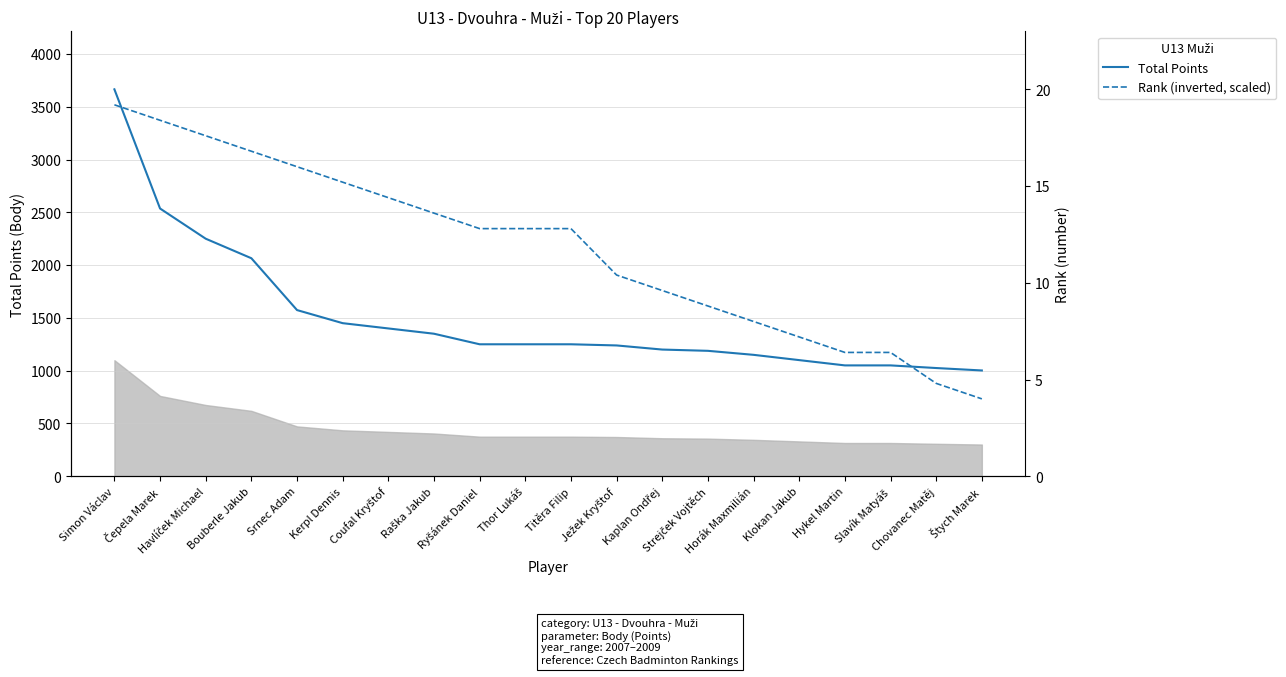

What is the label of the 9th point from the left?

Ryšánek Daniel